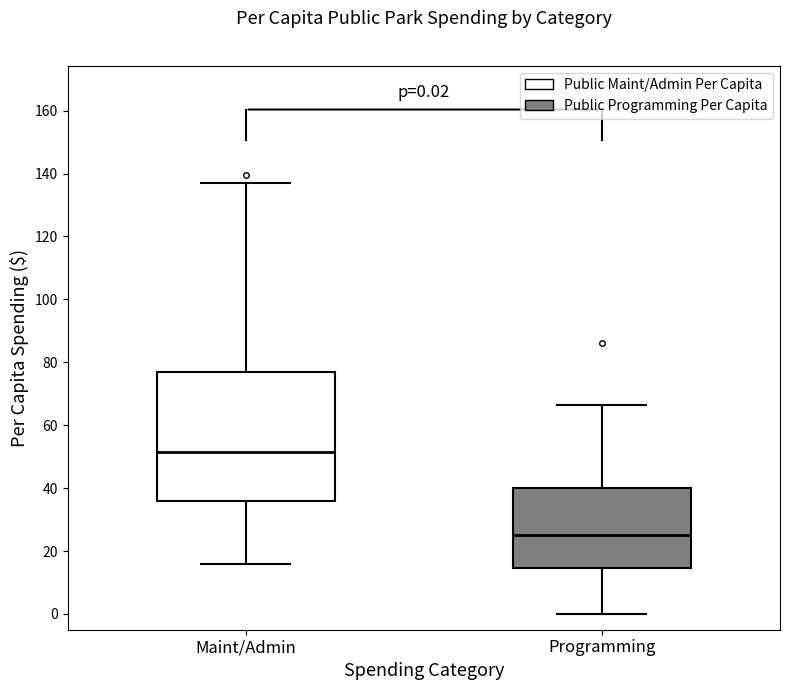

Which box's median line is the highest?

Maint/Admin